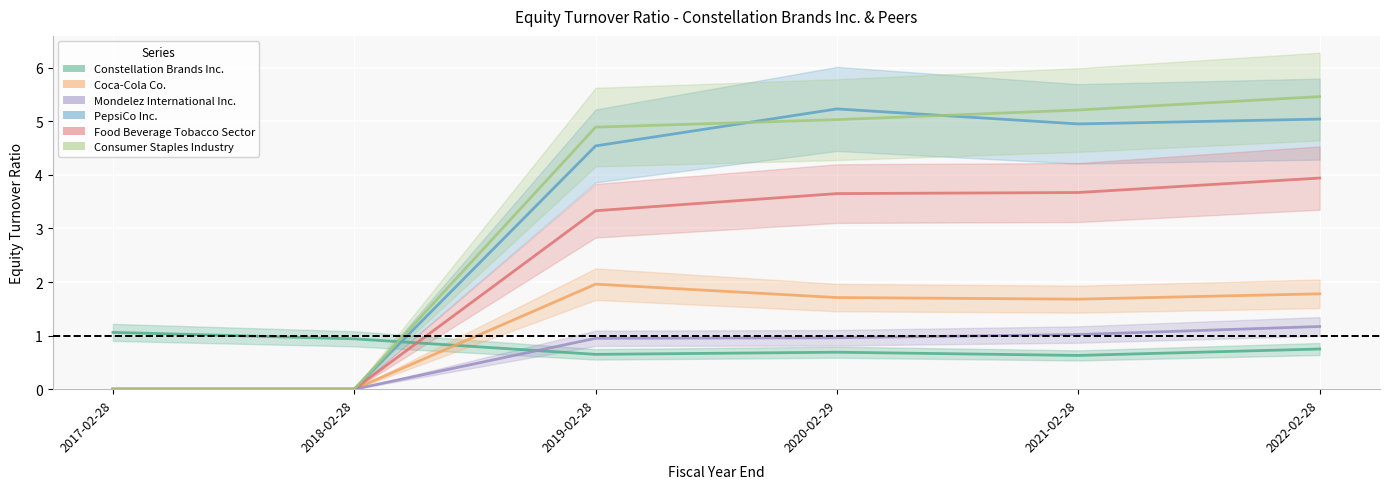

Which label corresponds to the smallest value in the chart?

2017-02-28